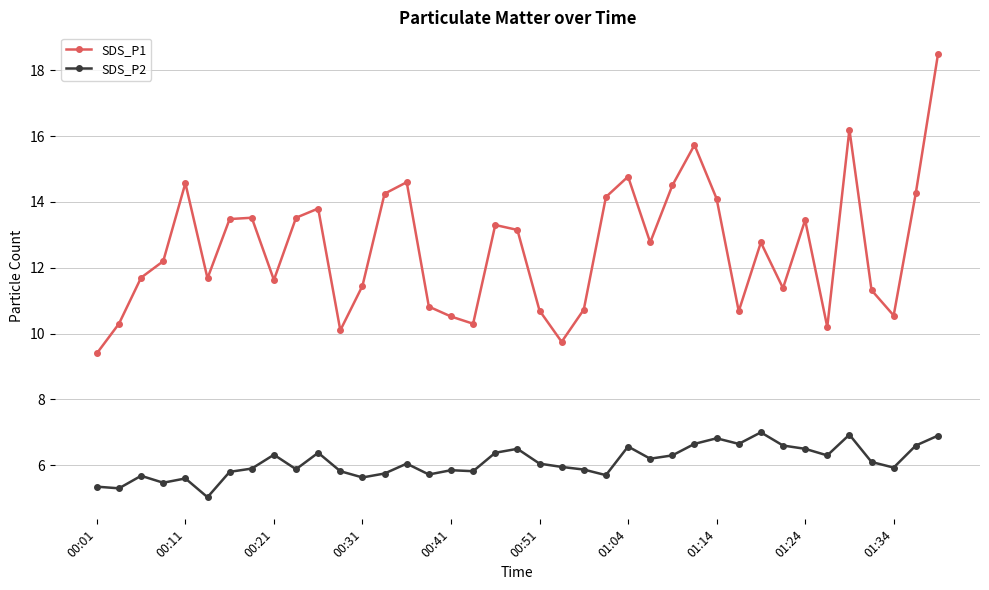

Which series has the largest total across all categories?

SDS_P1